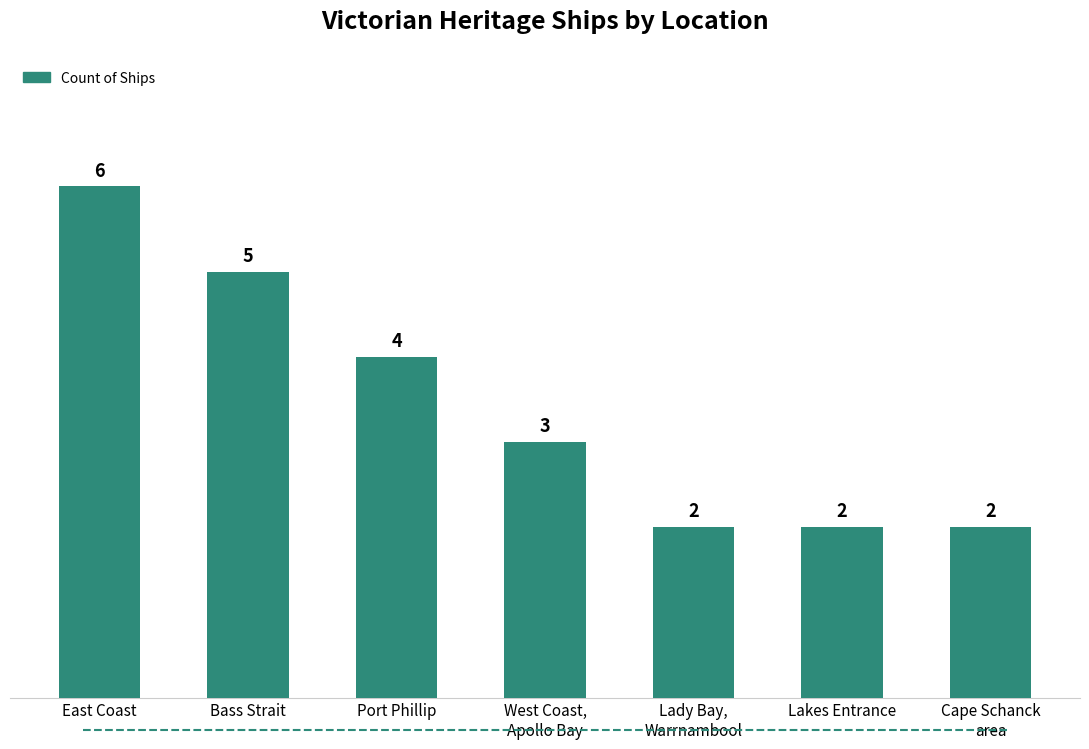

What is the sum of all values?

24